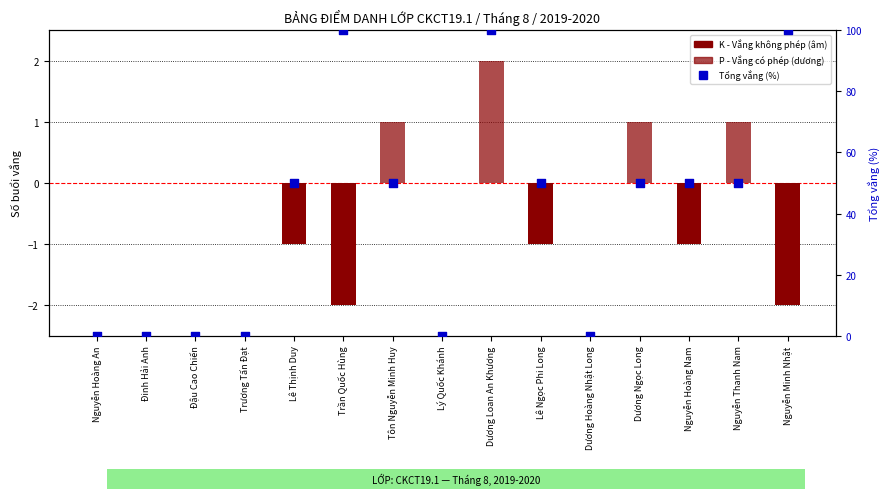

What is the total value across all series at Trần Quốc Hùng?

98